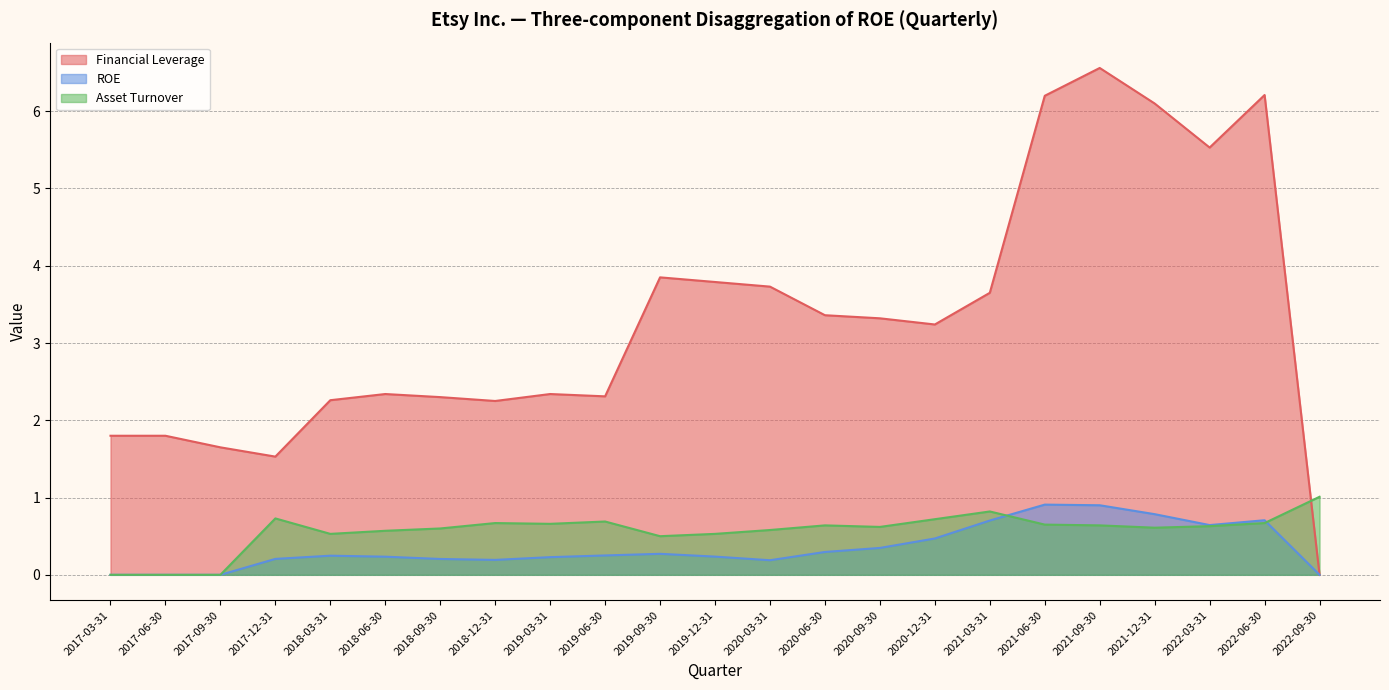

What value does the ROE series have at 2021-06-30?

0.9